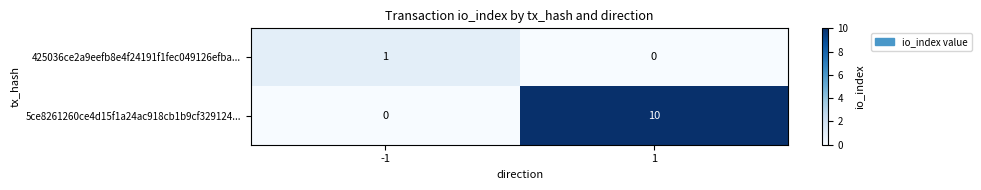

What is the spread (max minus min) of values at -1?

1